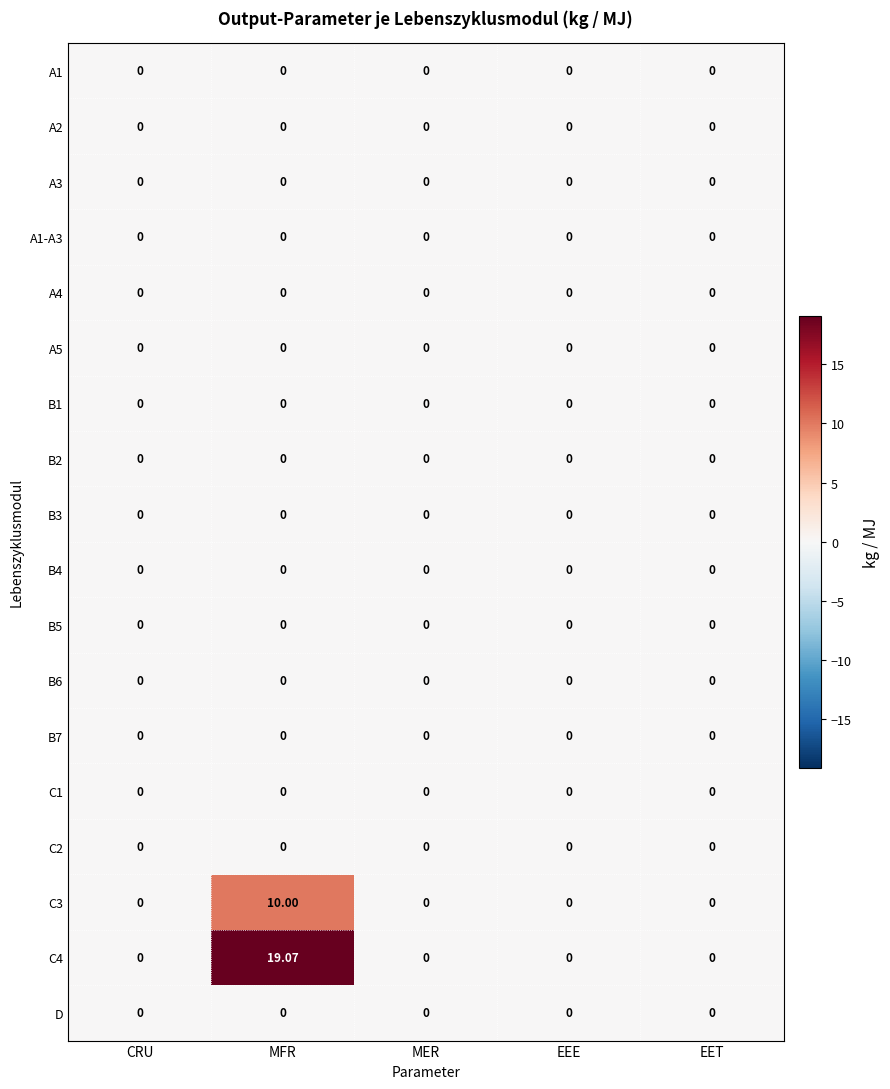

Which label corresponds to the largest value in the chart?

MFR